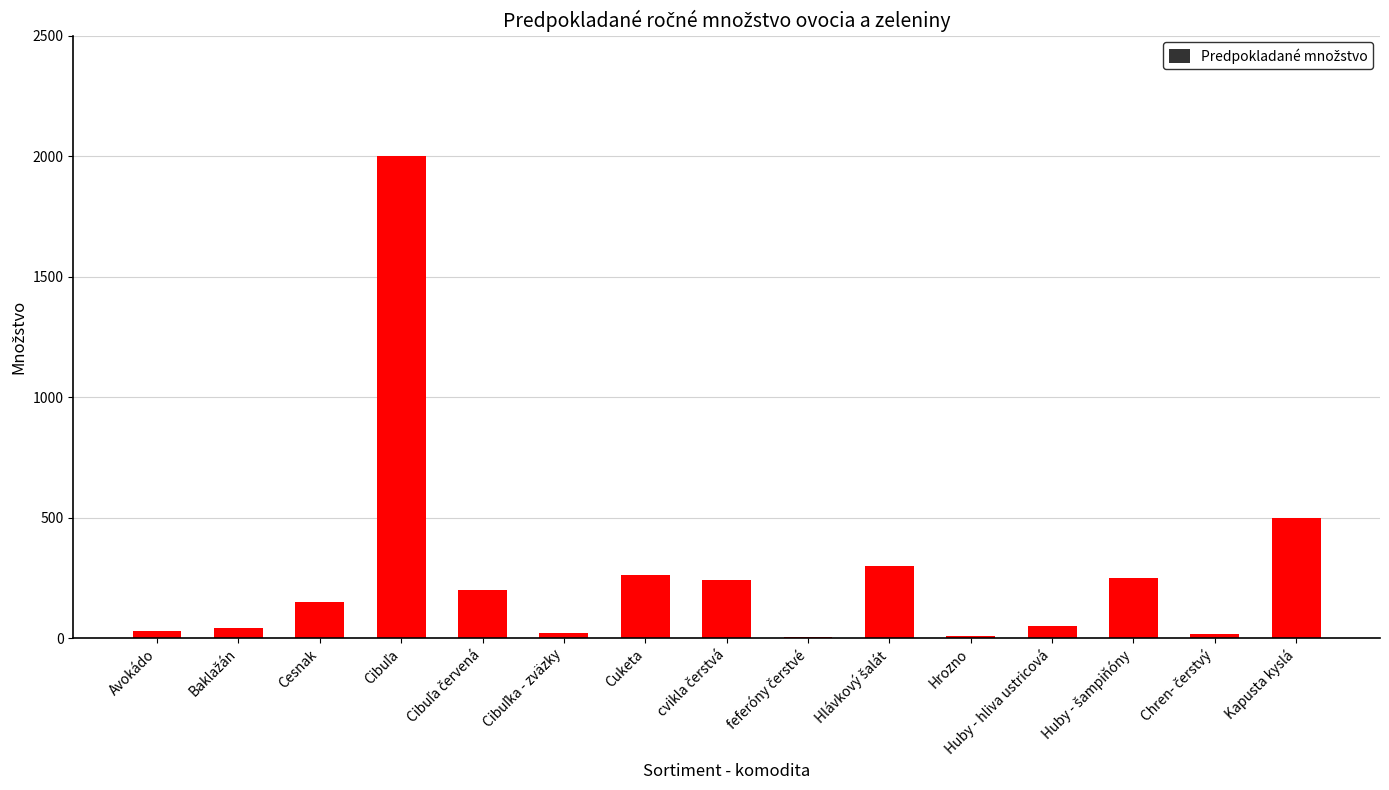

True or false: the data shows 500 at Kapusta kyslá.

True